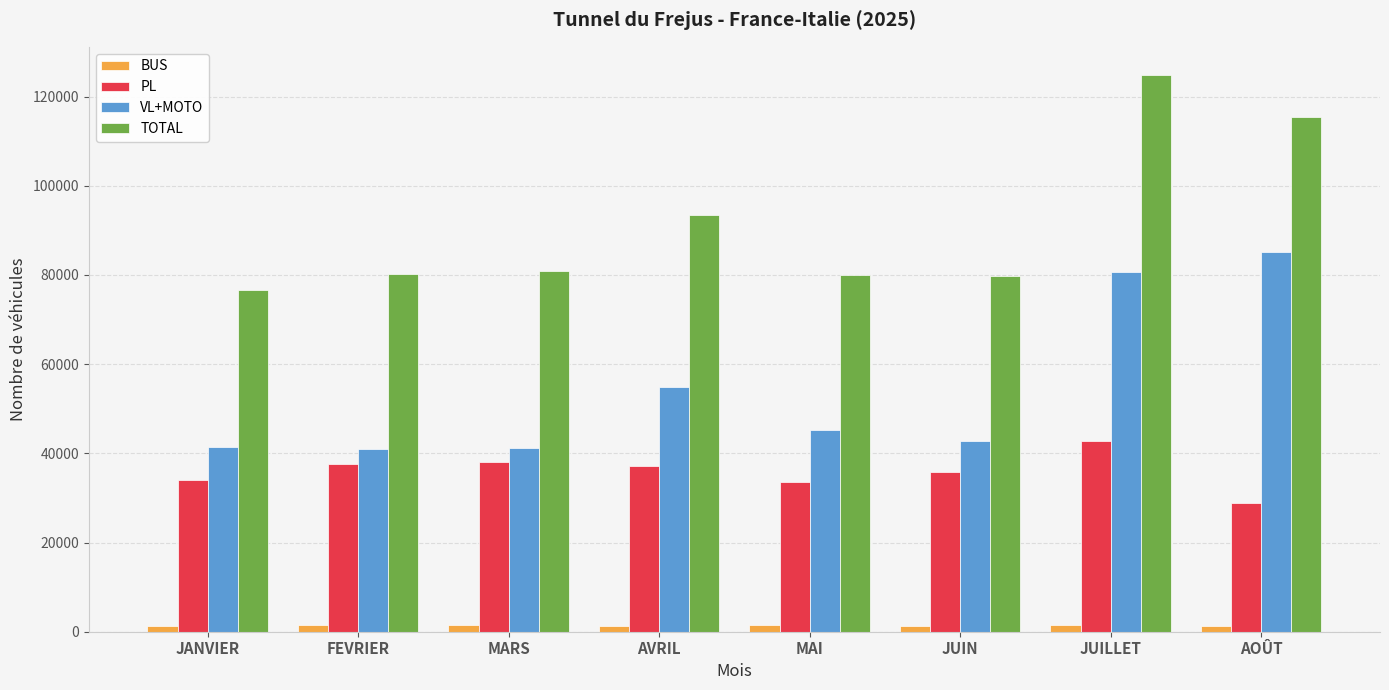

How many bars are there in total?

32